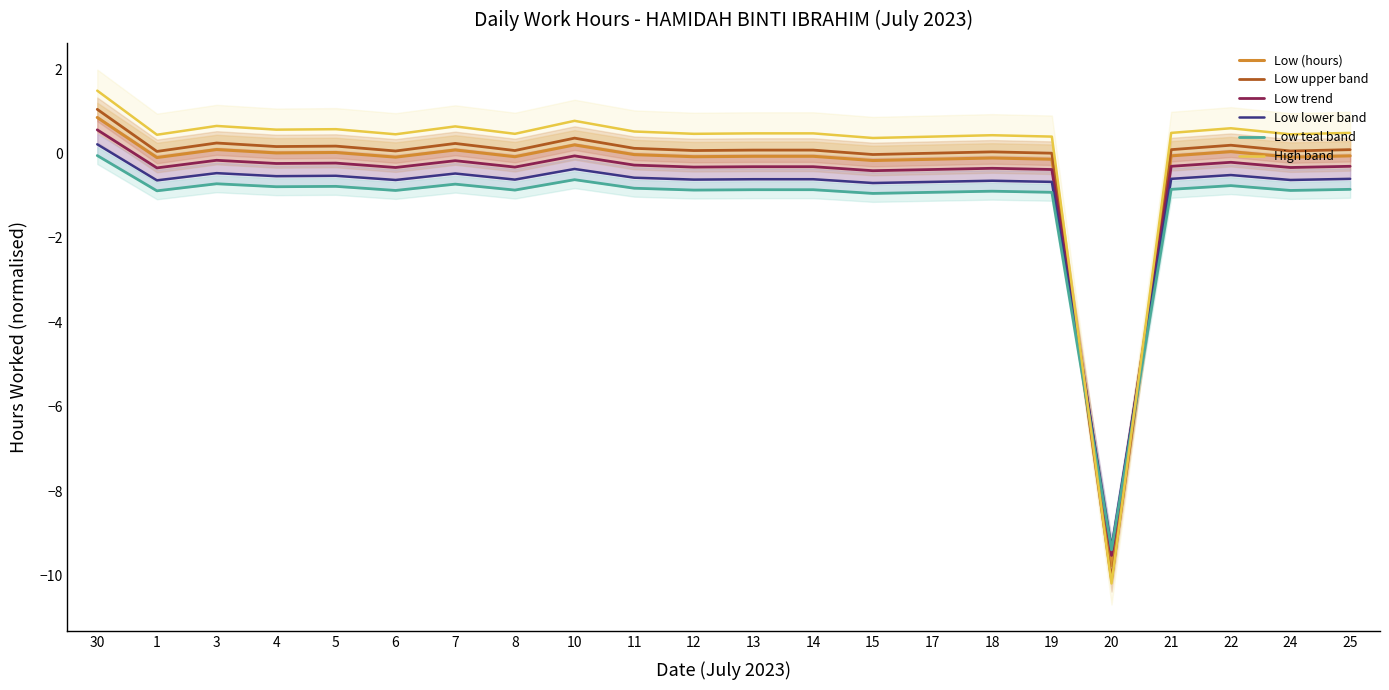

What are all the series names shown in the legend?

Low (hours), Low upper band, Low trend, Low lower band, Low teal band, High band